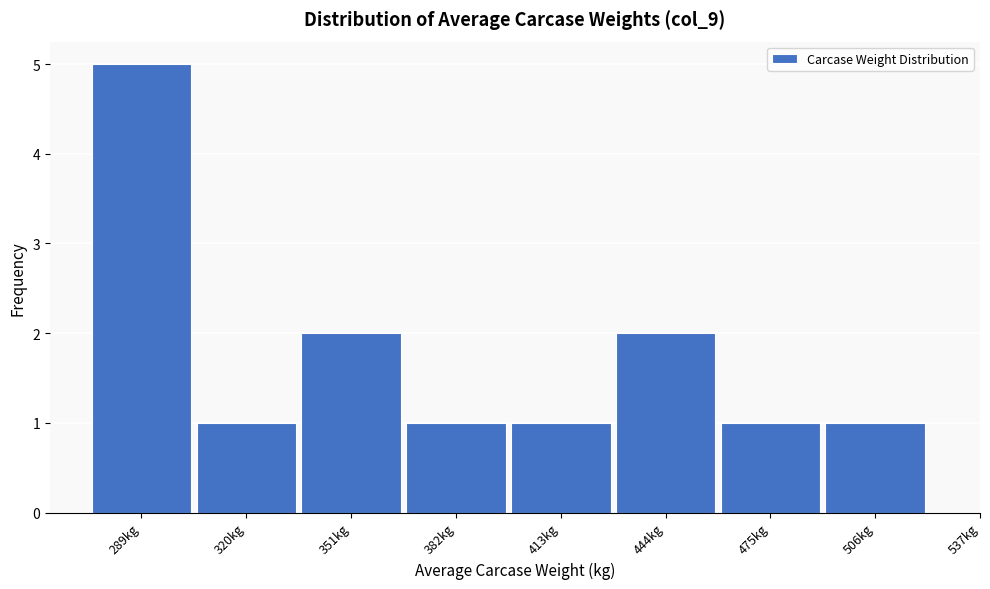

Reading left to right, list all the values displayed in this chart.

289kg=5	320kg=1	351kg=2	382kg=1	413kg=1	444kg=2	475kg=1	506kg=1